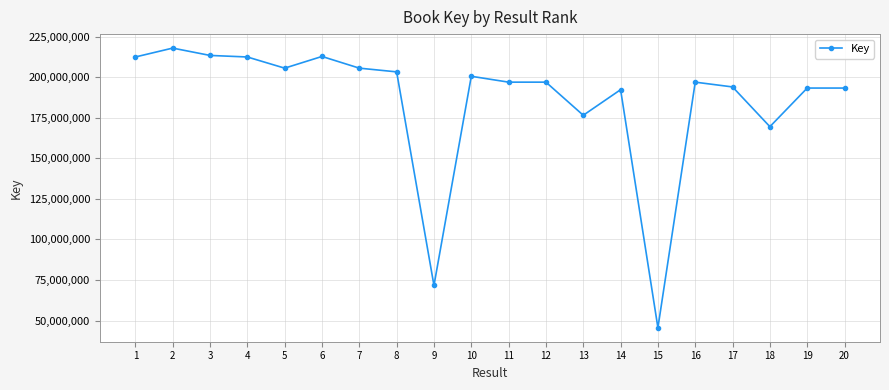

Which has a higher value, 9 or 13?

13